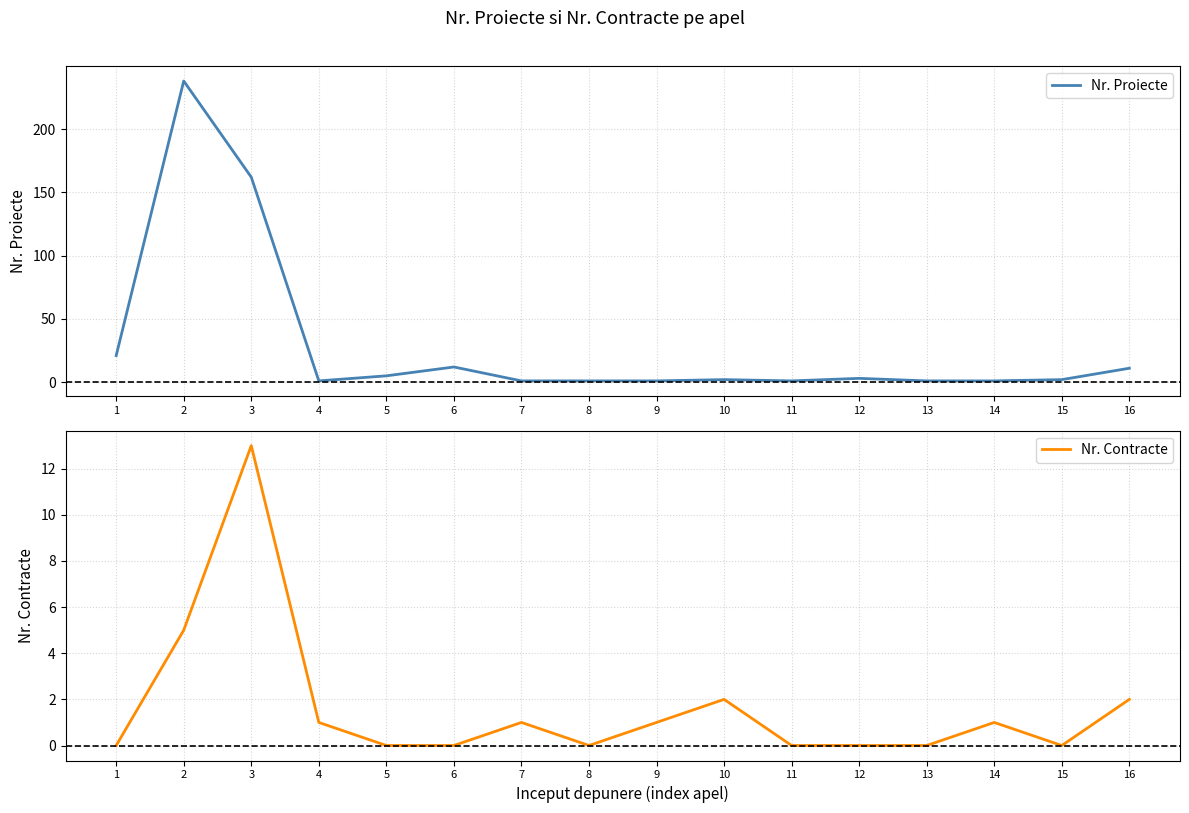

True or false: Nr. Proiecte and Nr. Contracte intersect in this chart.

False